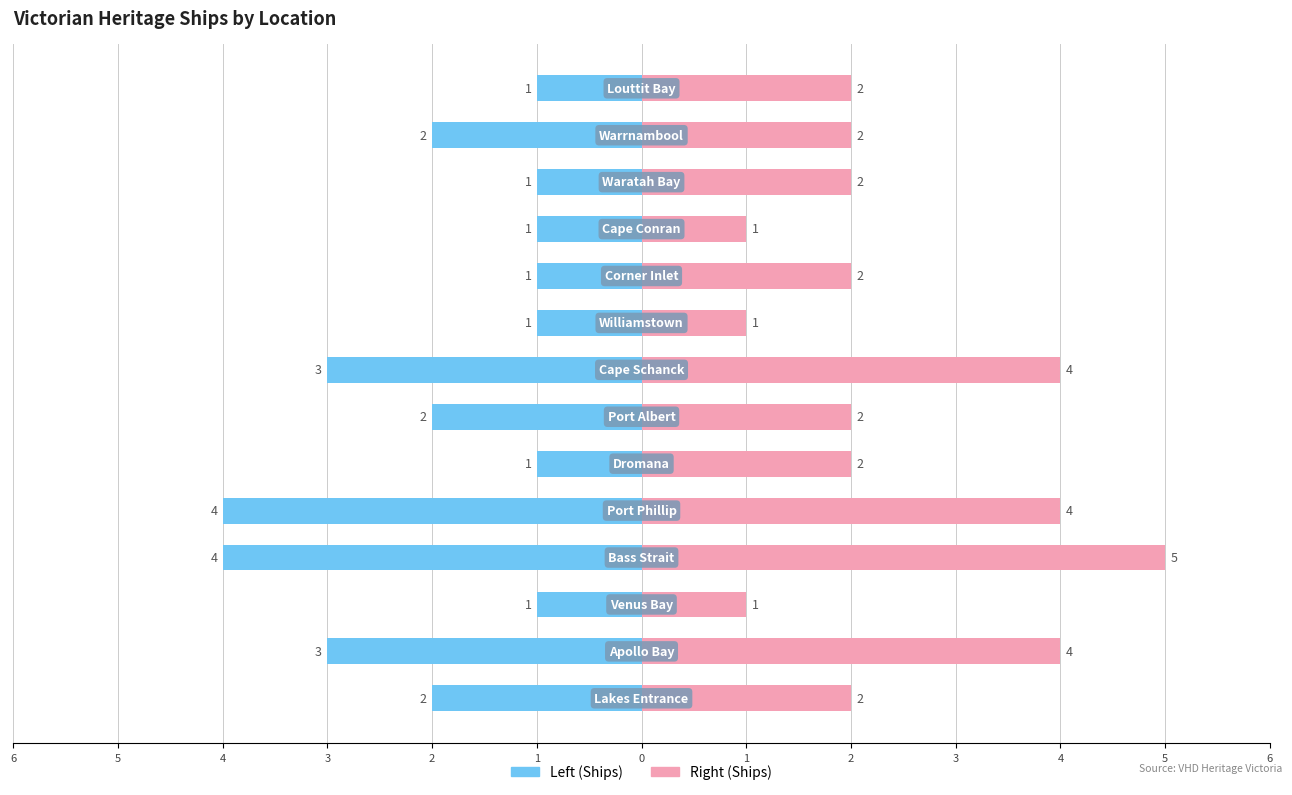

Rank the series at 5 from lowest to highest value.

Left (Ships), Right (Ships)